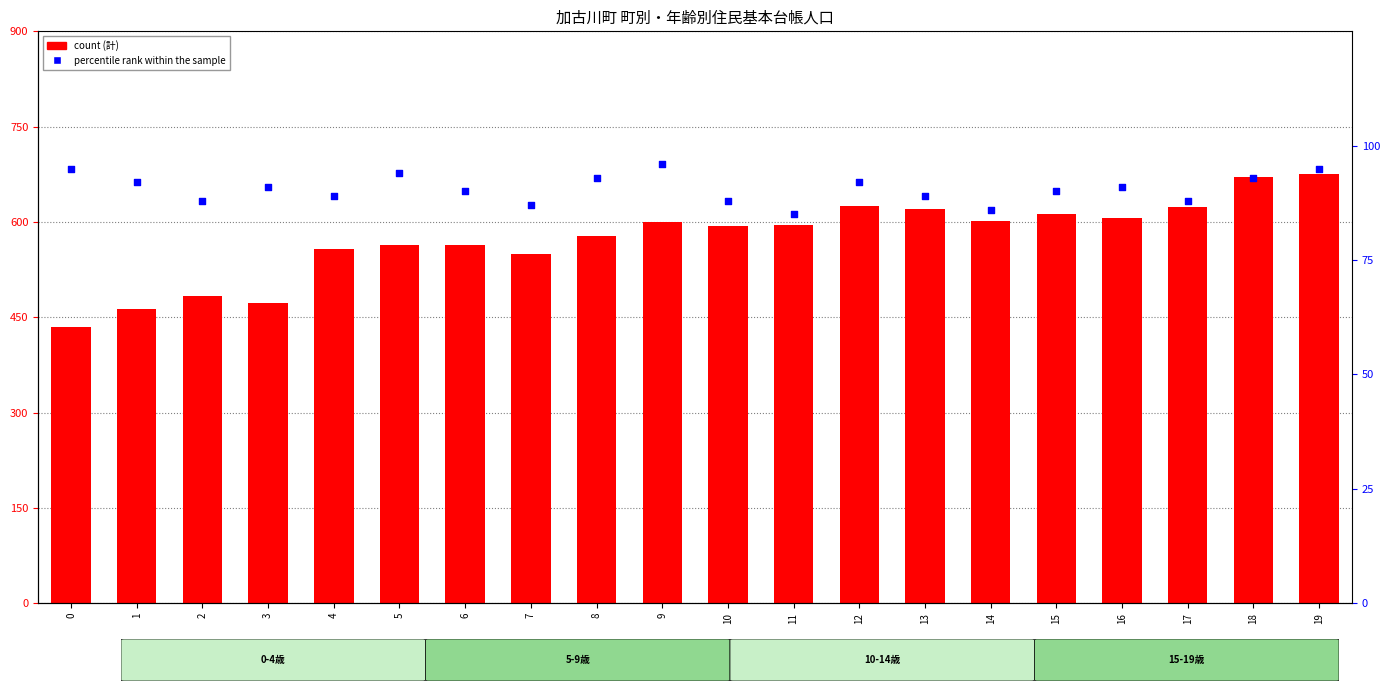

Is the value of count at 15 greater than the value of percentile rank within the sample at 6?

Yes